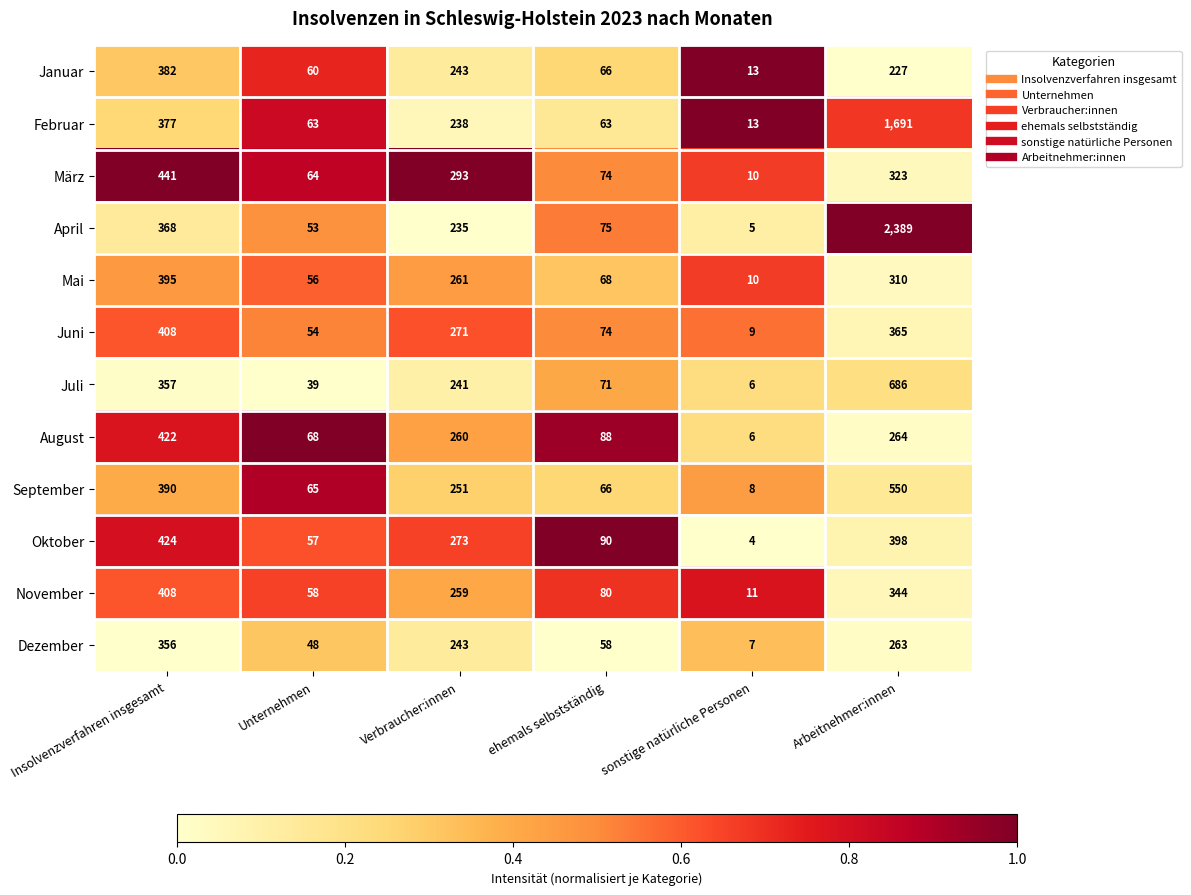

What is the total value across all series at Arbeitnehmer:innen?

7810